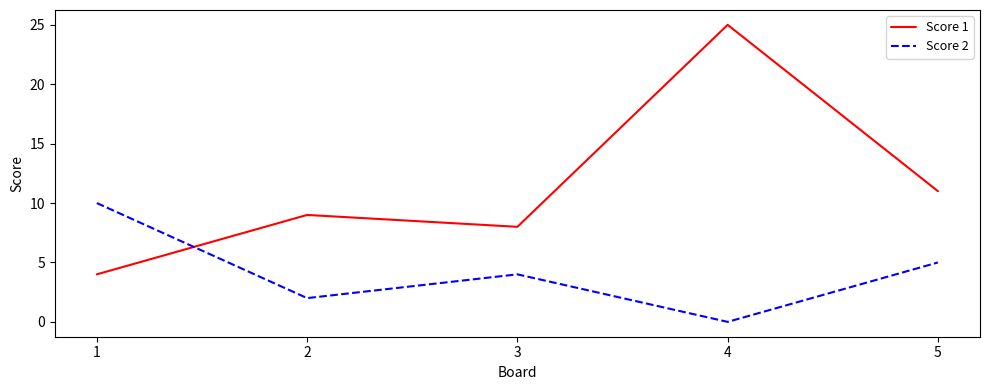

What is the spread (max minus min) of values at 3?

4